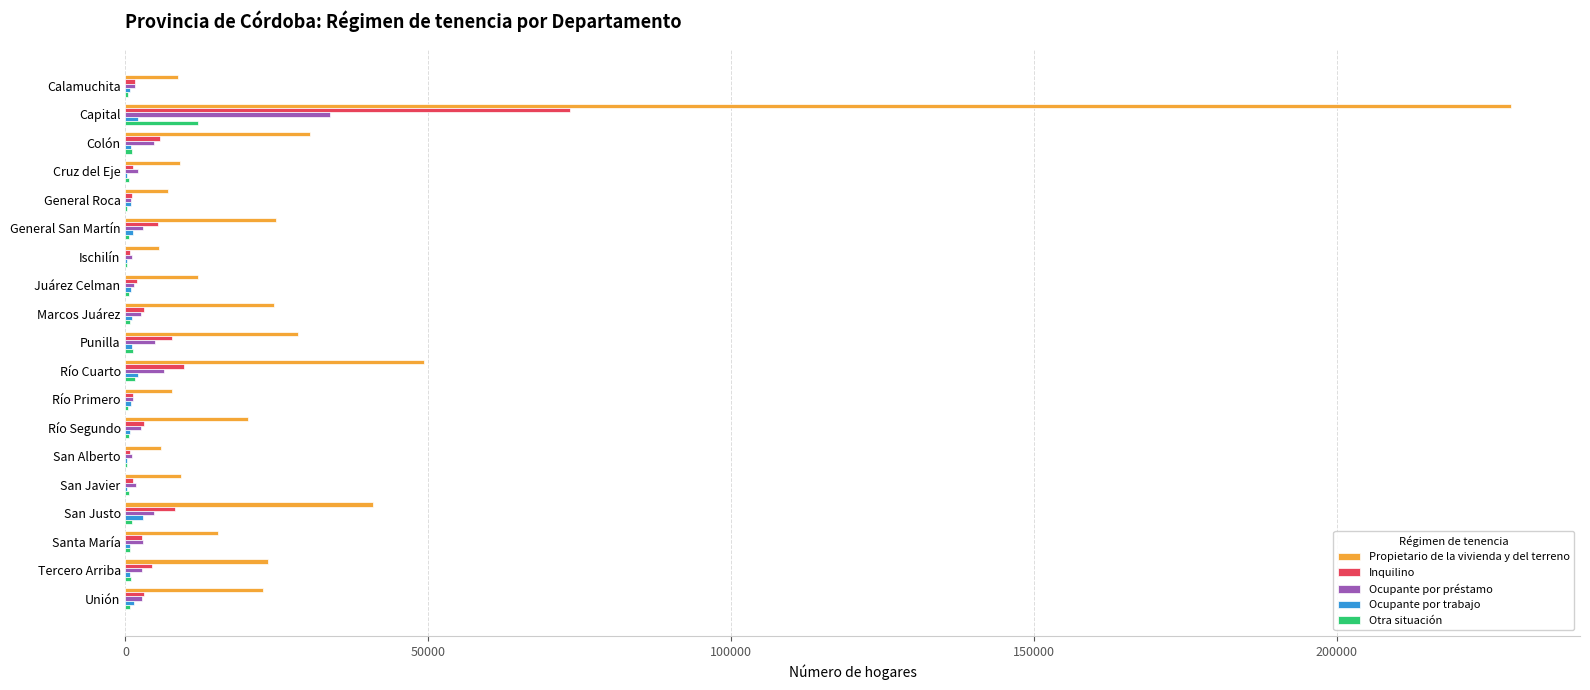

What is the average value of the Ocupante por préstamo series?

4291